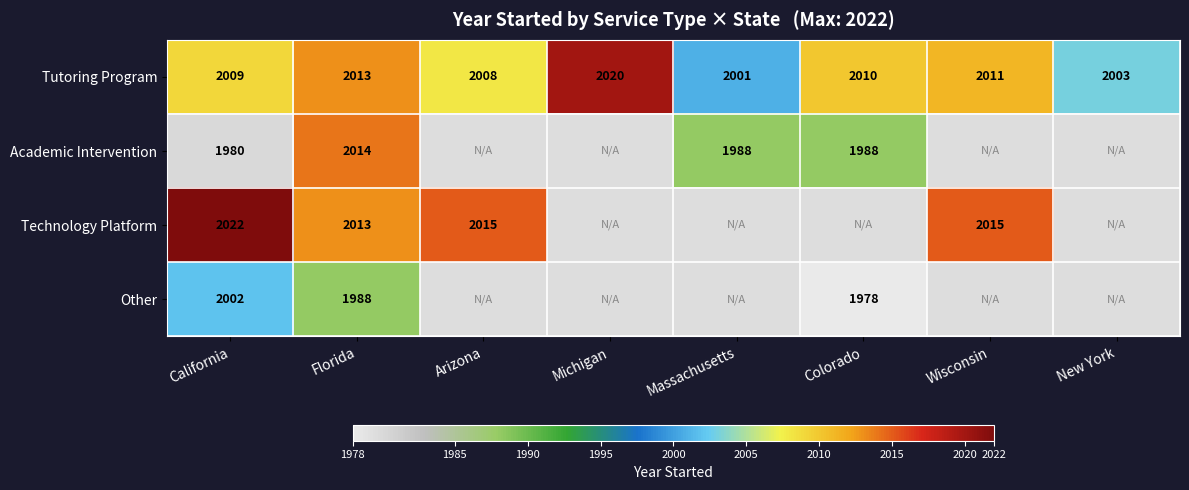

What is the greatest value displayed?

2022